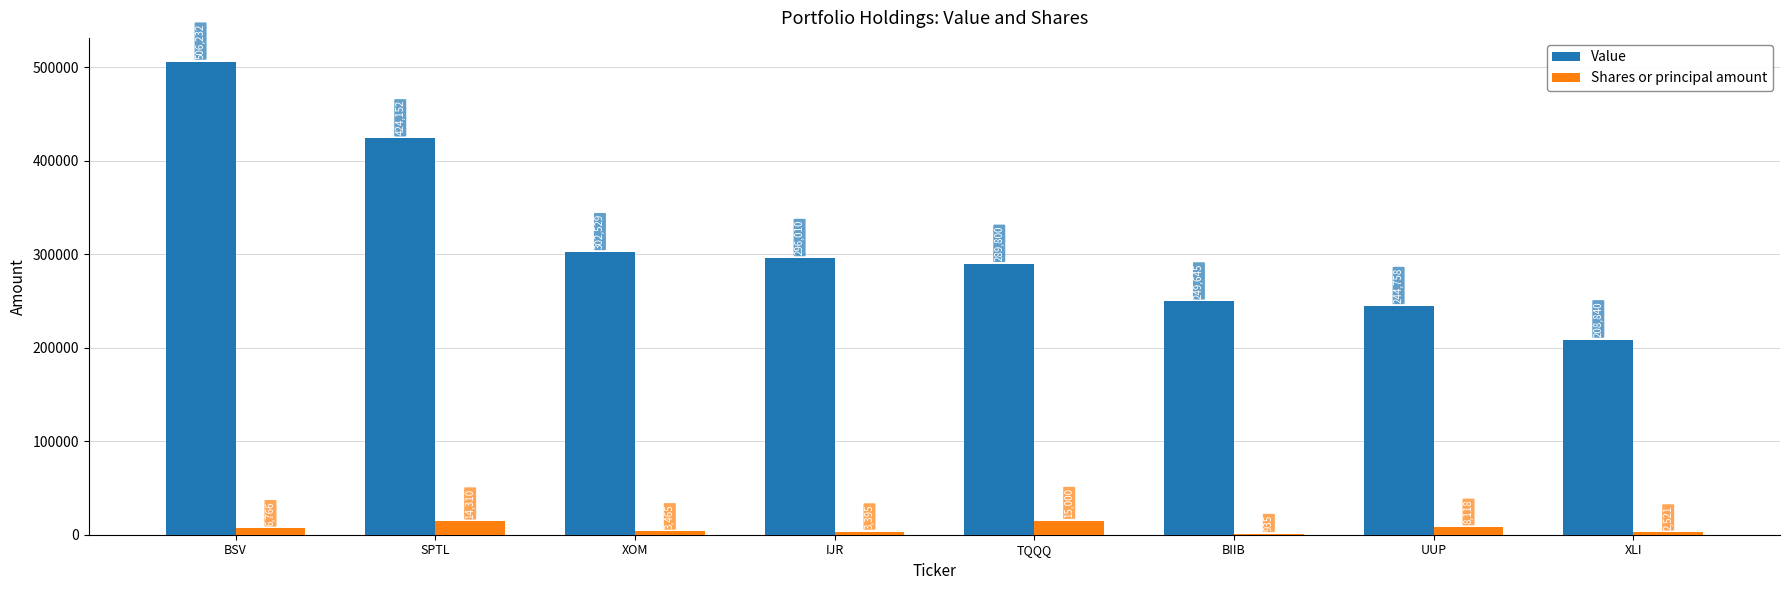

Reading left to right, transcribe all the data shown in this chart.

Value: 506232	424152	302529	296010	289800	249645	244758	208840
Shares or principal amount: 6766	14310	3465	3395	15000	935	8118	2521